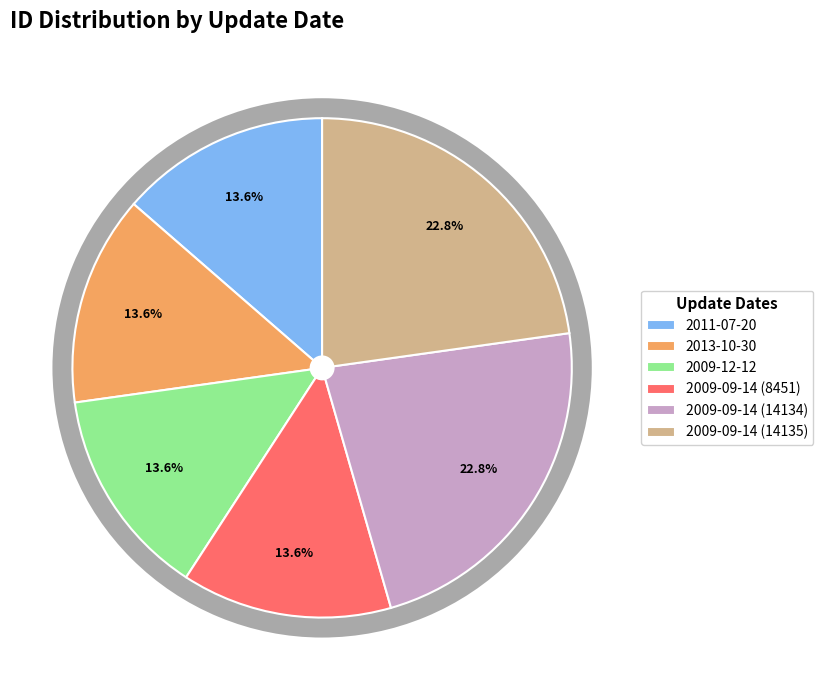

True or false: 2009-09-14 (8451) accounts for 26% of the total.

False